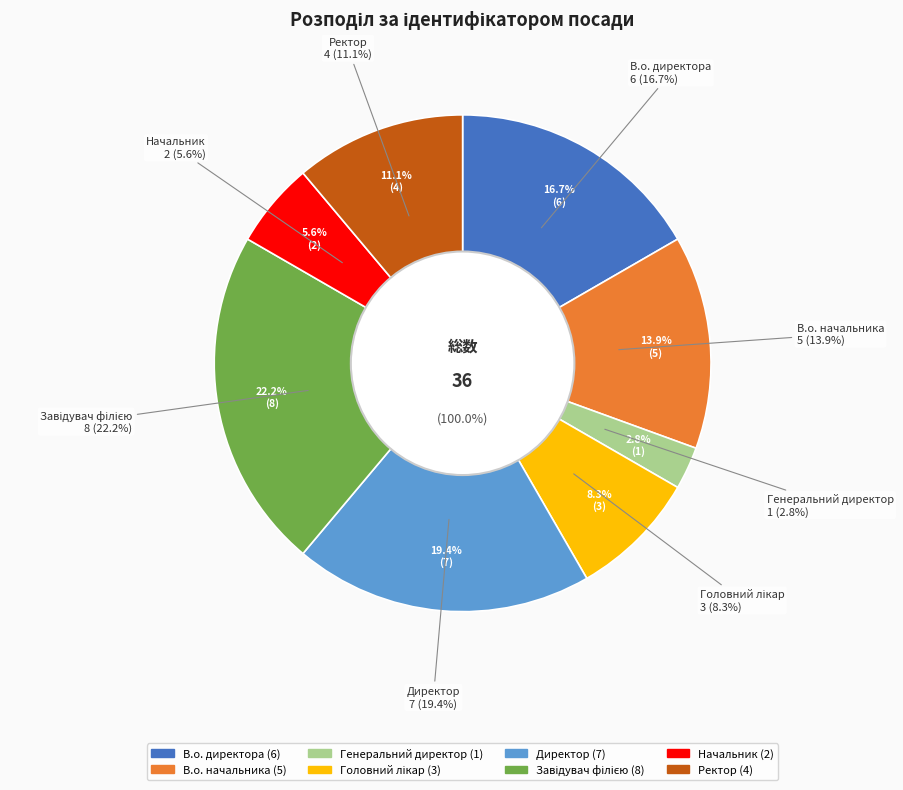

Is the sum of Завідувач філією and Головний лікар greater than half?

No